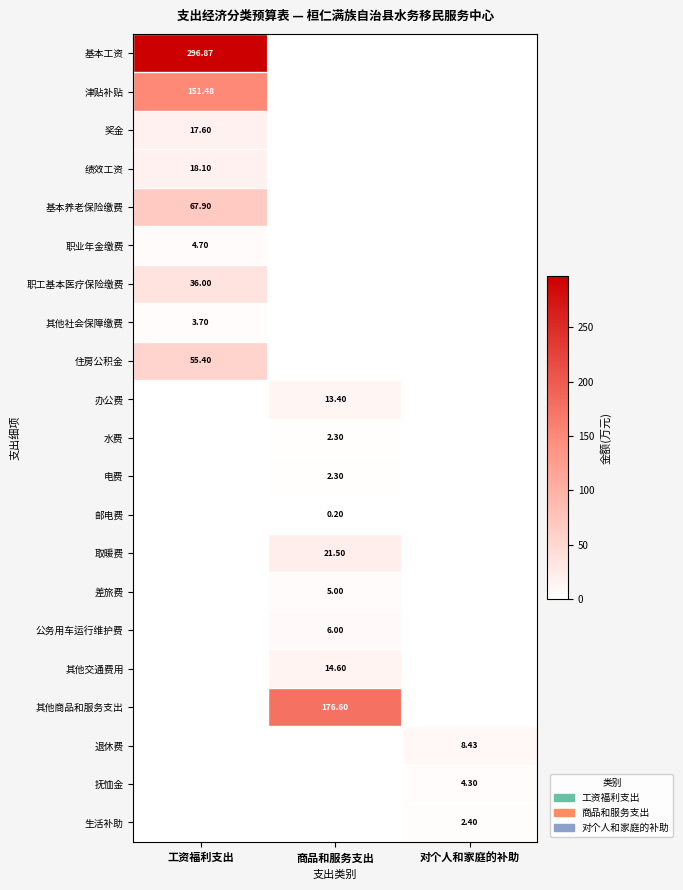

List the series in order of their peak value, highest first.

基本工资, 其他商品和服务支出, 津贴补贴, 基本养老保险缴费, 住房公积金, 职工基本医疗保险缴费, 取暖费, 绩效工资, 奖金, 其他交通费用, 办公费, 退休费, 公务用车运行维护费, 差旅费, 职业年金缴费, 抚恤金, 其他社会保障缴费, 生活补助, 水费, 电费, 邮电费